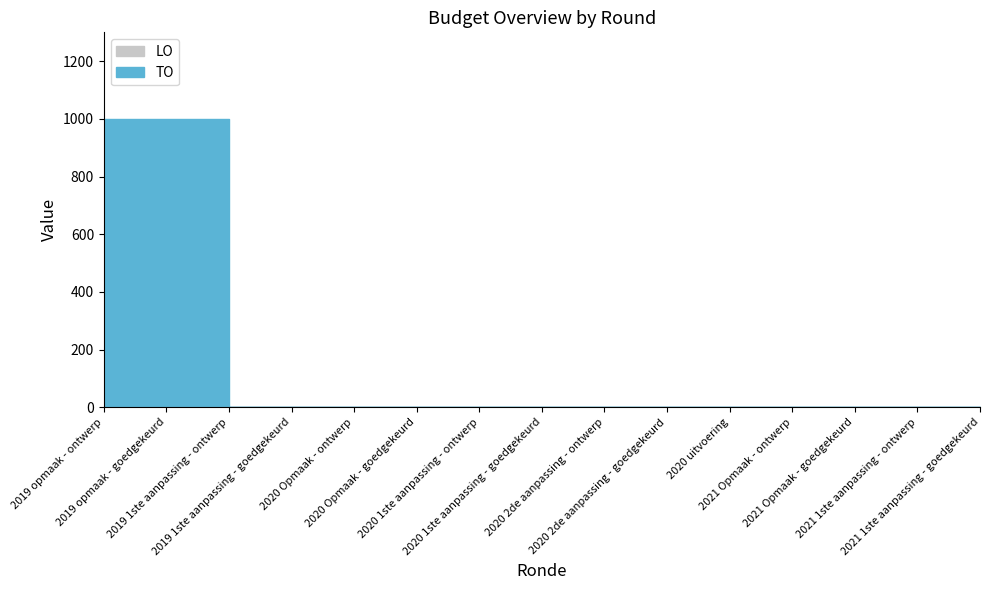

At 2019 opmaak - goedgekeurd, list the series in order from smallest to largest.

LO, TO